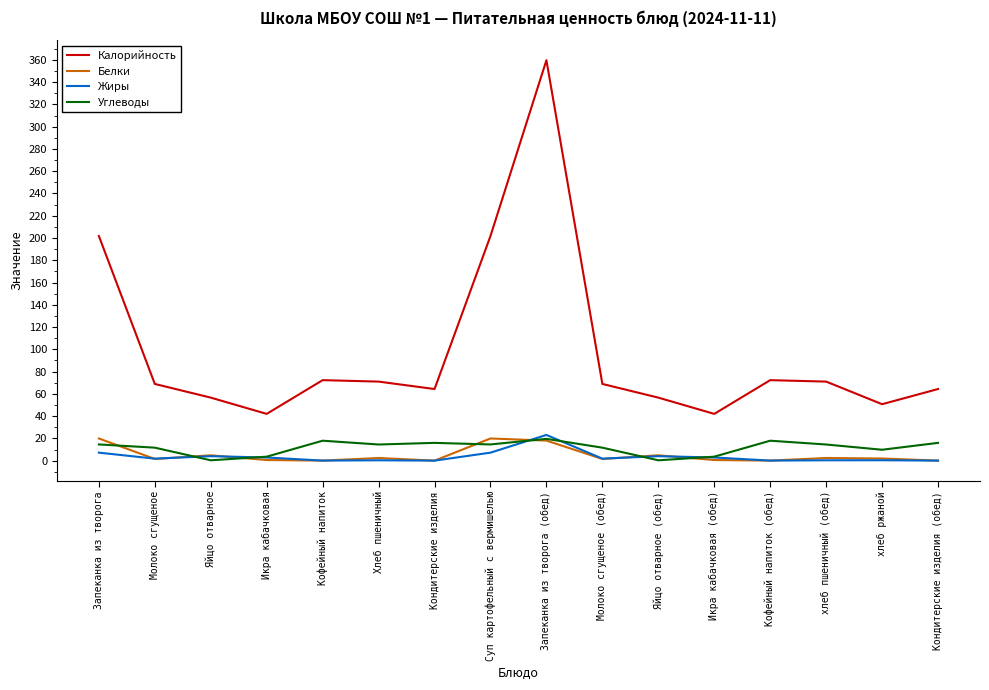

Which series has the widest spread of values?

Калорийность